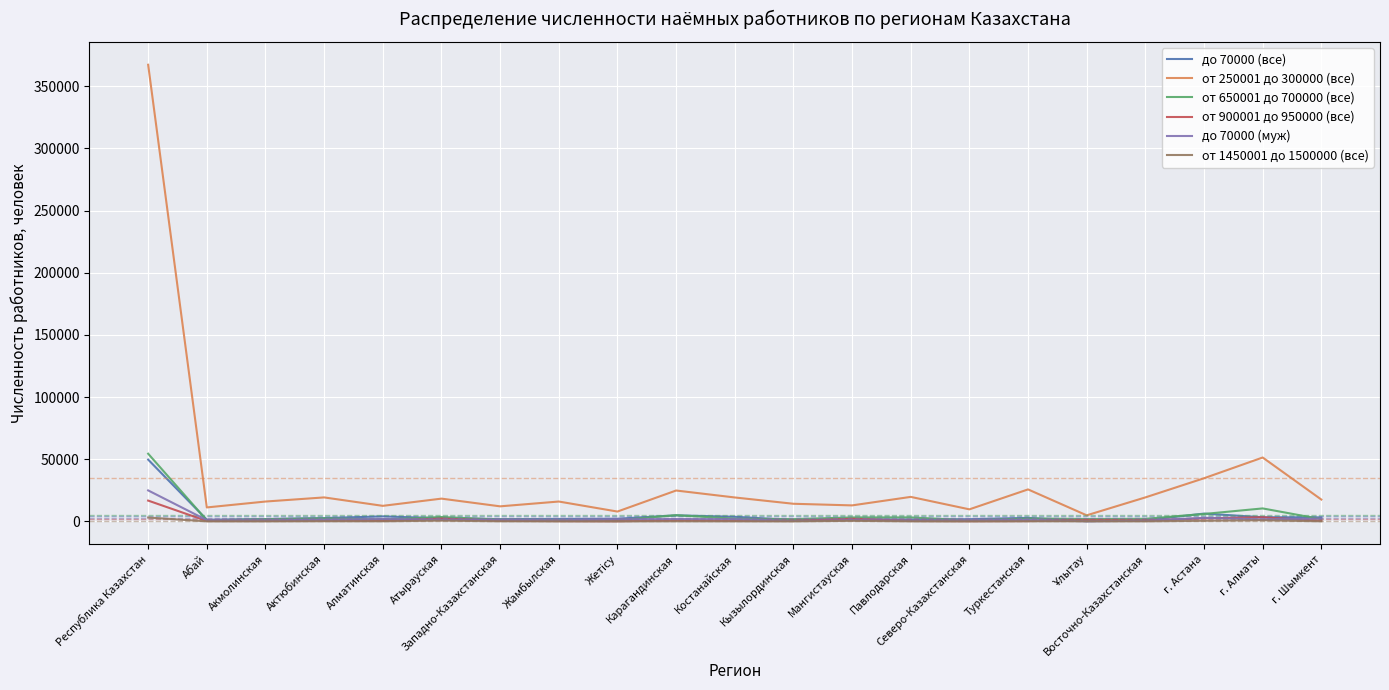

Which series has the largest total across all categories?

от 250001 до 300000 (все)